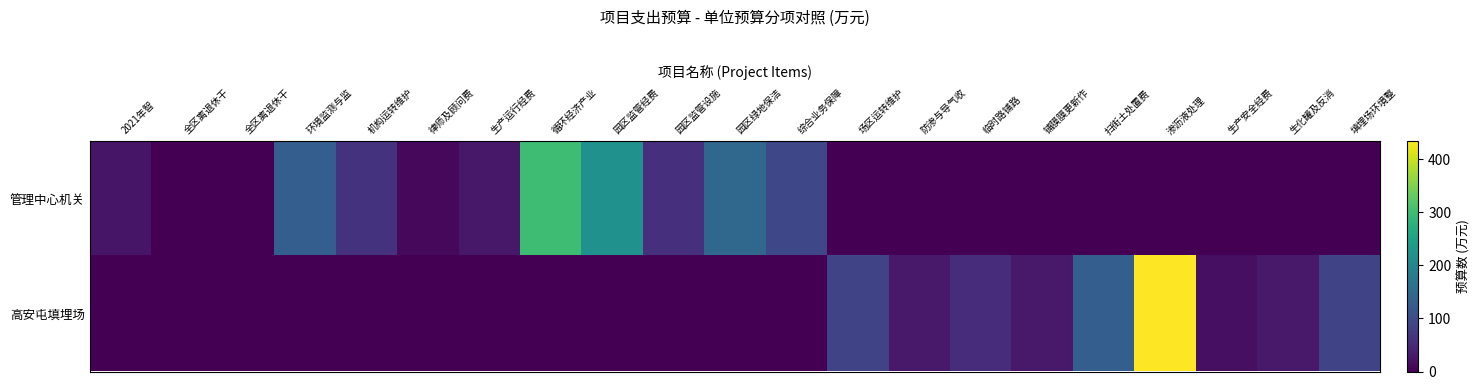

Reading left to right, list all the values displayed in this chart.

管理中心机关: 2021年智=24.4	全区离退休干=0.1	全区离退休干=0.1	环境监测与监=130.0	机构运转维护=63.5	律师及顾问费=9.0	生产运行经费=28.0	循环经济产业=300.0	园区监管经费=220.0	园区监管设施=61.0	园区绿地保洁=145.0	综合业务保障=95.0	场区运转维护=0.0	防渗与导气收=0.0	临时路铺路=0.0	铺膜膜更新作=0.0	扫街土处置费=0.0	渗沥液处理=0.0	生产安全经费=0.0	生化罐及反消=0.0	填埋场环境整=0.0
高安屯填埋场: 2021年智=0.0	全区离退休干=0.0	全区离退休干=0.0	环境监测与监=0.0	机构运转维护=0.0	律师及顾问费=0.0	生产运行经费=0.0	循环经济产业=0.0	园区监管经费=0.0	园区监管设施=0.0	园区绿地保洁=0.0	综合业务保障=0.0	场区运转维护=90.0	防渗与导气收=30.0	临时路铺路=55.0	铺膜膜更新作=30.0	扫街土处置费=130.0	渗沥液处理=435.0	生产安全经费=18.0	生化罐及反消=30.0	填埋场环境整=90.0